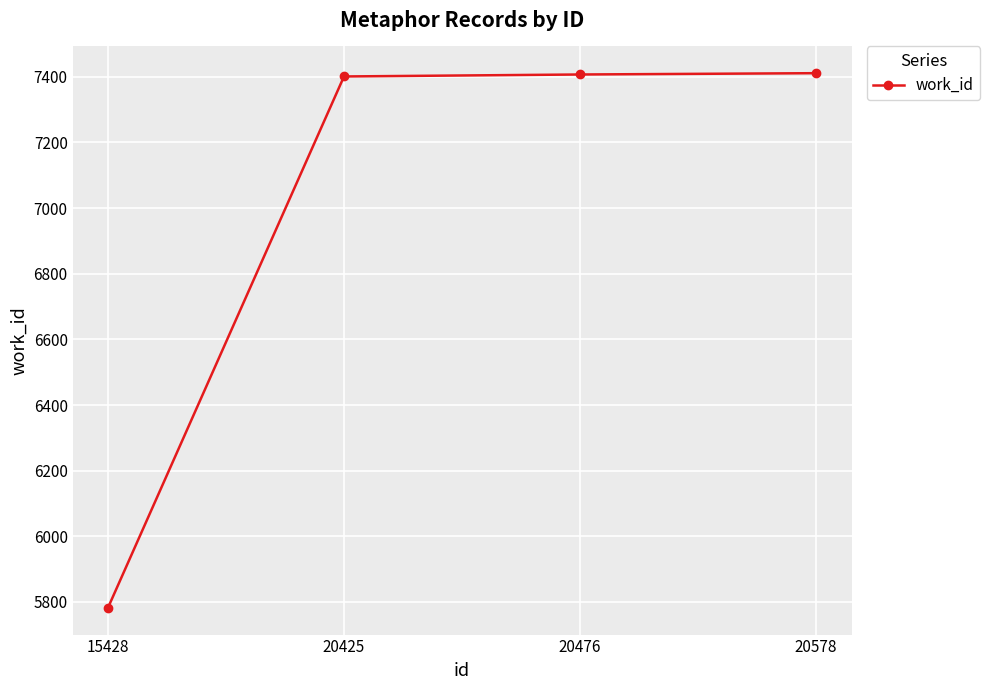

The chart shows a value of 2157 at 20476. True or false?

False